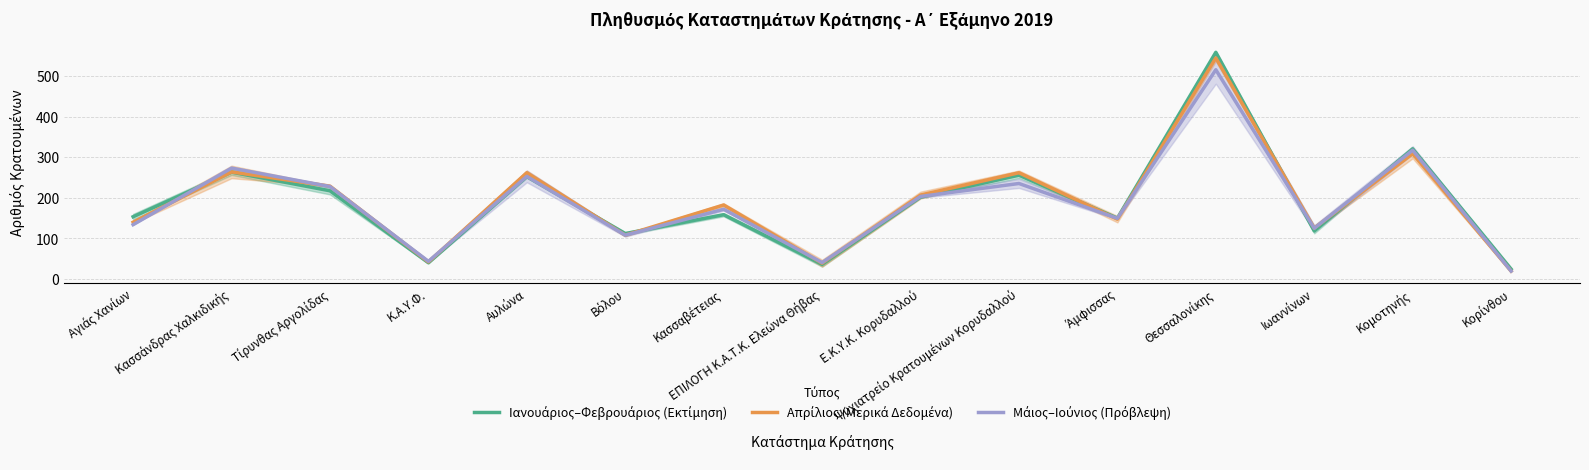

What is the approximate value of Μάιος–Ιούνιος (Πρόβλεψη) at Τίρυνθας Αργολίδας?

227.5